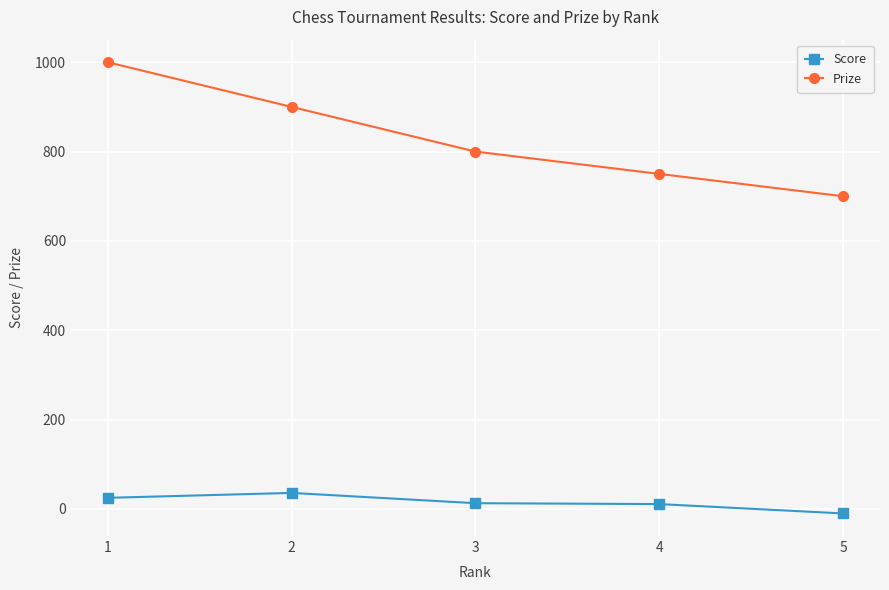

Is the value of Prize at 5 greater than the value of Score at 4?

Yes